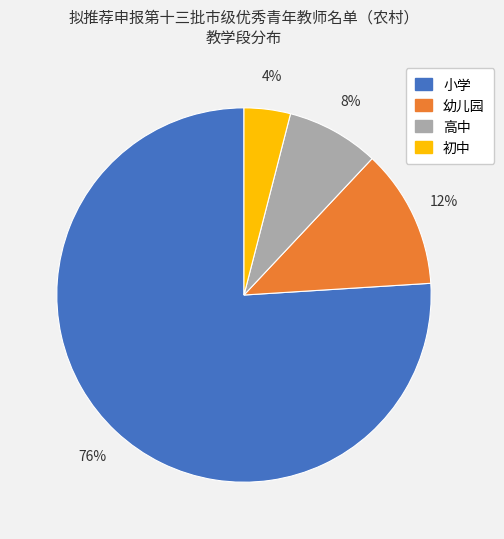

Does 幼儿园 represent more than half of the total?

No